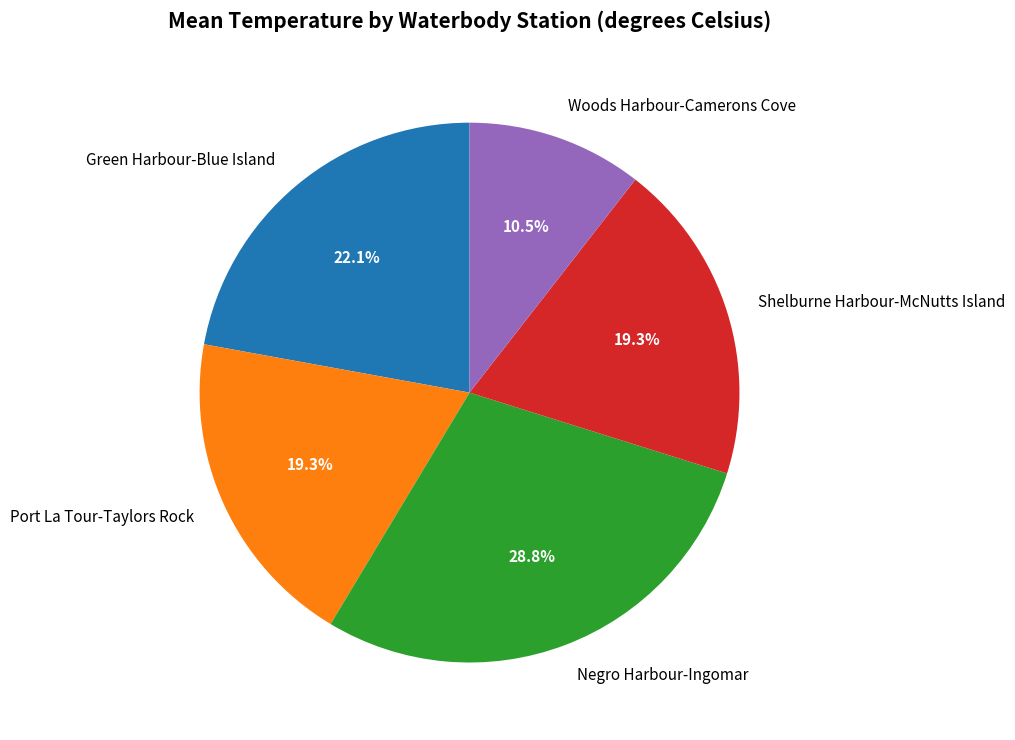

Approximately how many times larger is the value at Negro Harbour-Ingomar compared to Green Harbour-Blue Island?

1.3